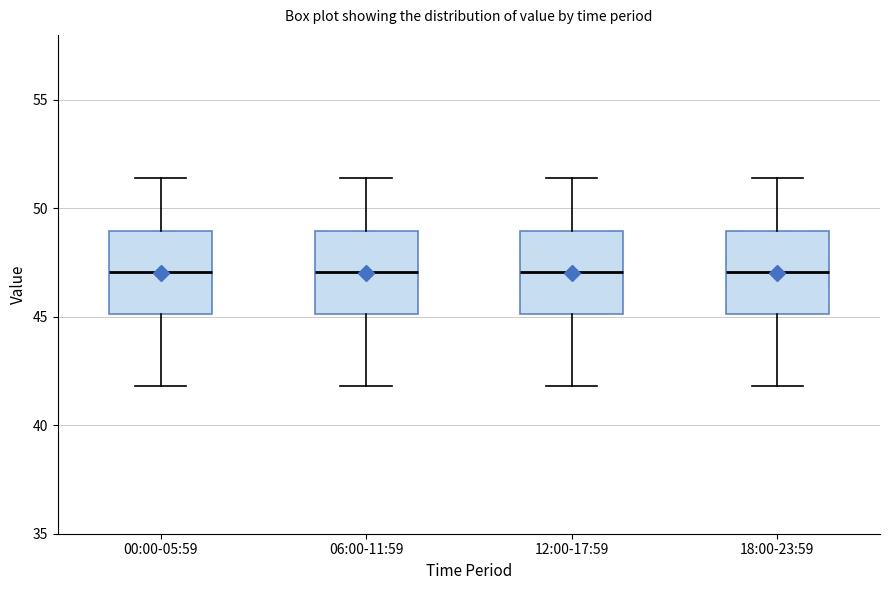

Reading left to right, read every box against the y-axis: the position of its median line, the range the box covers, and the ends of its whiskers. The values are not printed on the chart, so give them approximately, as read against the axis.

00:00-05:59: median 47.0, box 45.0 to 49.0, whiskers 42.0 to 51.5
06:00-11:59: median 47.0, box 45.0 to 49.0, whiskers 42.0 to 51.5
12:00-17:59: median 47.0, box 45.0 to 49.0, whiskers 42.0 to 51.5
18:00-23:59: median 47.0, box 45.0 to 49.0, whiskers 42.0 to 51.5